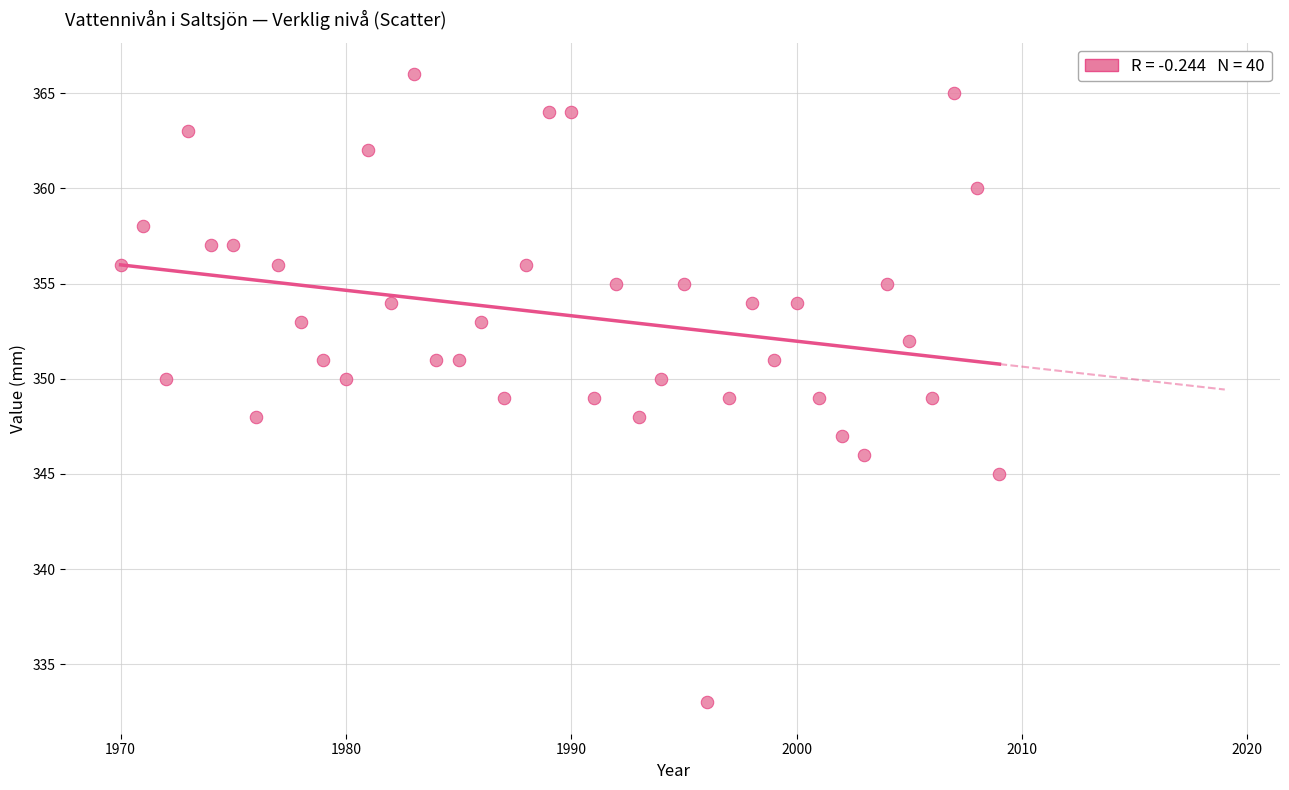

What is the range of X values (max minus min)?

39